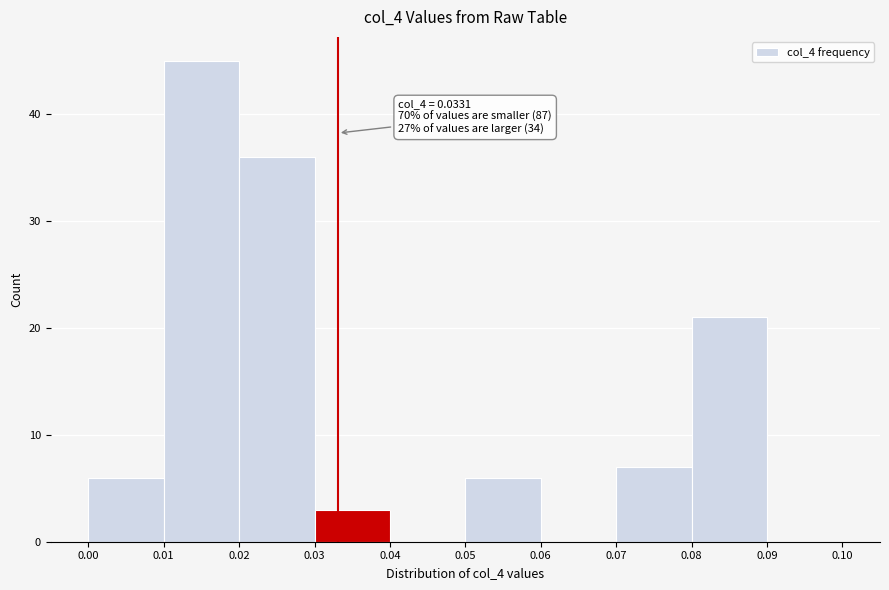

Which range on the x-axis has the tallest bar?

0.01 to 0.02